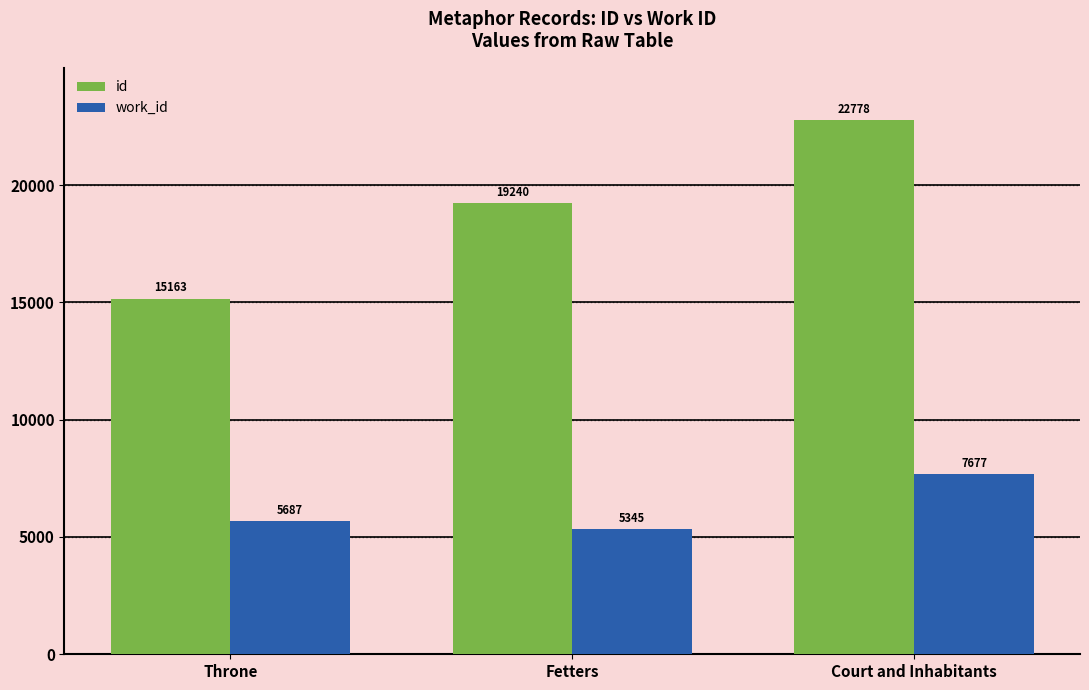

Which series changed the most between Fetters and Court and Inhabitants?

id